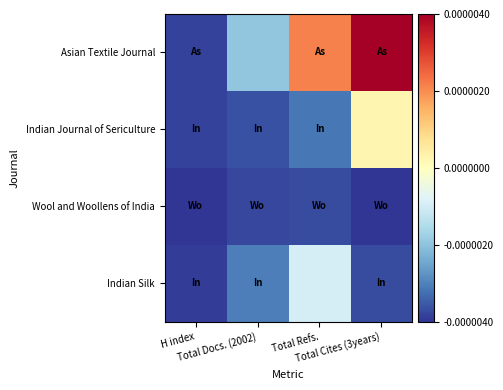

At which category is the sum across all series the highest?

Total Cites (3years)